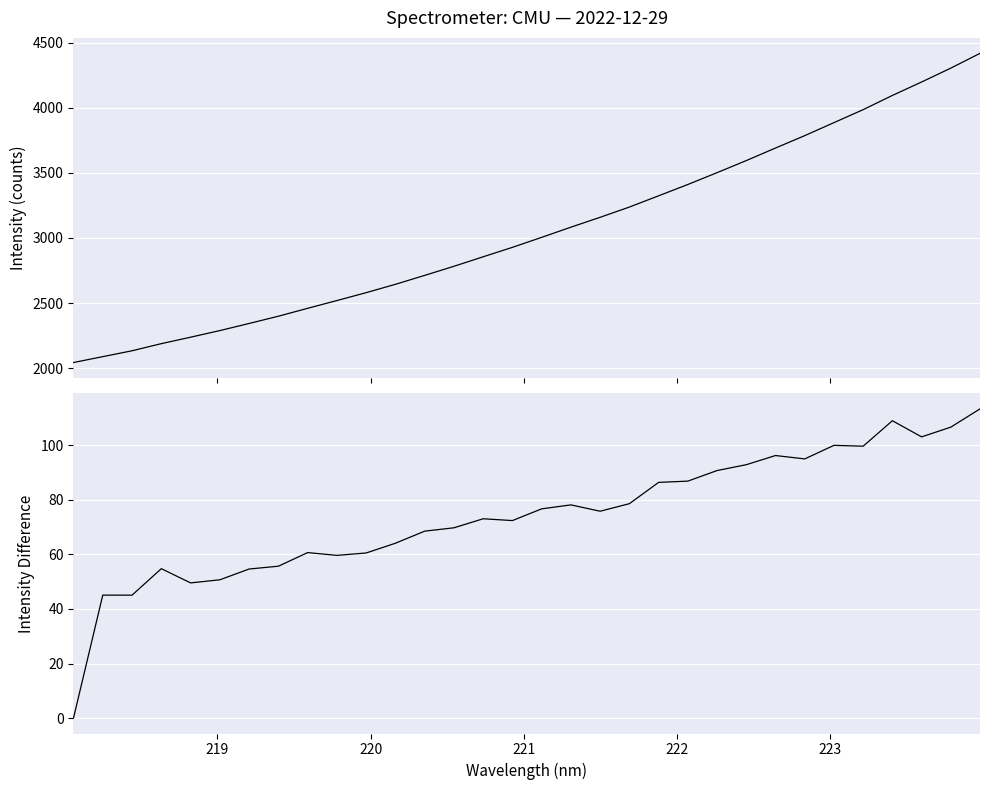

What is the value of the Spectral Intensity point at the 15th from the left?

2855.4